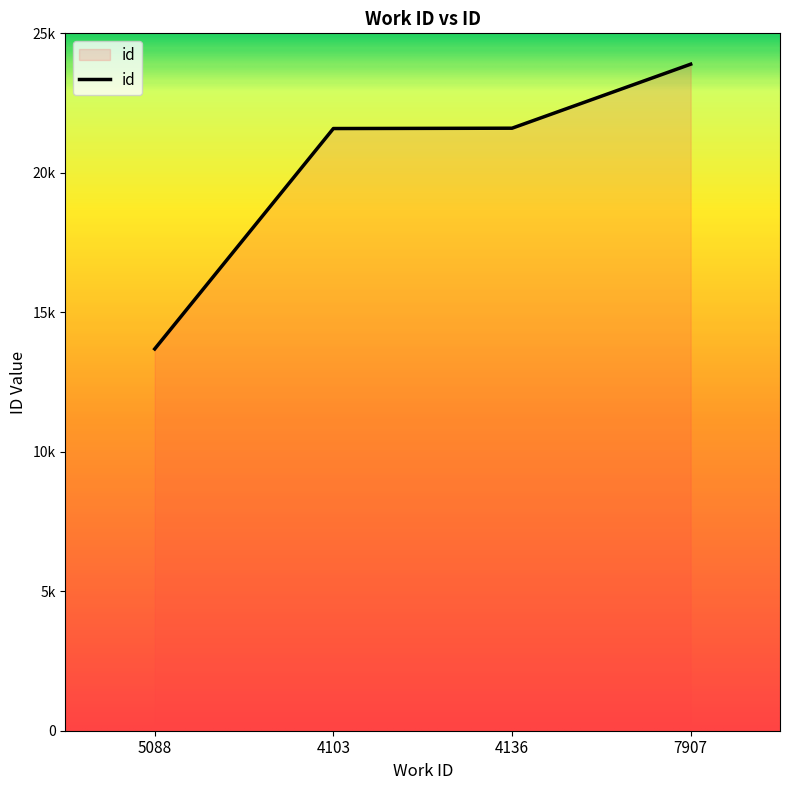

The value at 4103 is 37667. True or false?

False